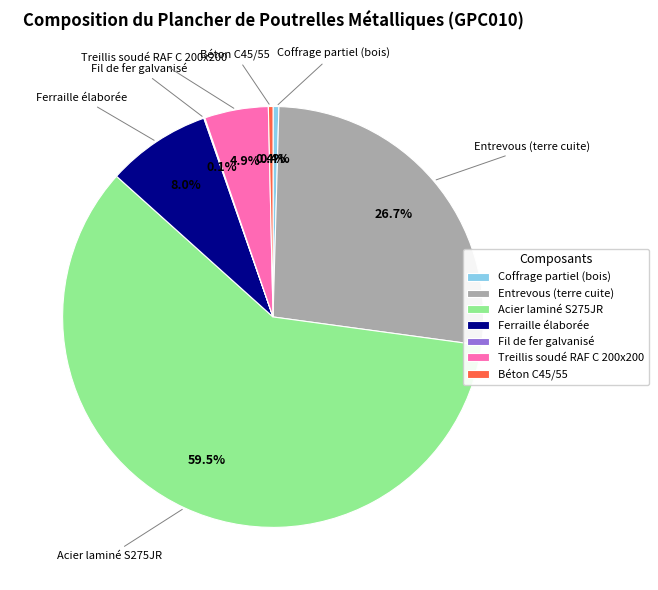

Is there any slice that represents more than half of the pie?

Yes